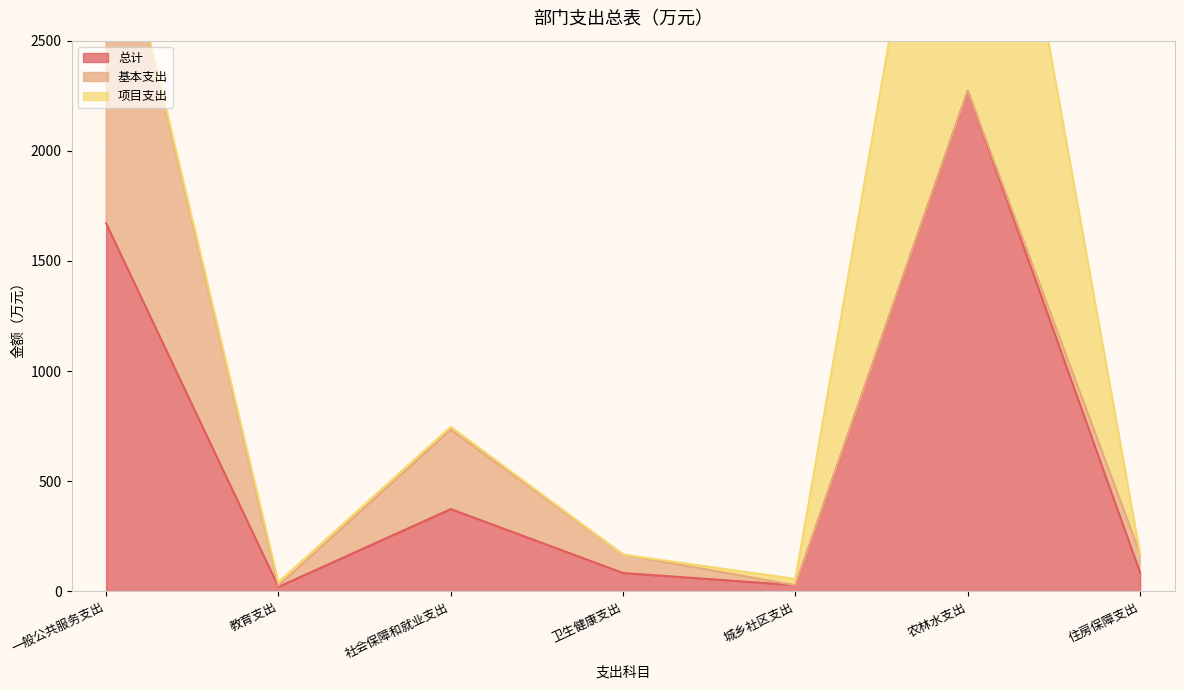

In 总计, how many points are lower than both neighbors (excluding endpoints)?

2